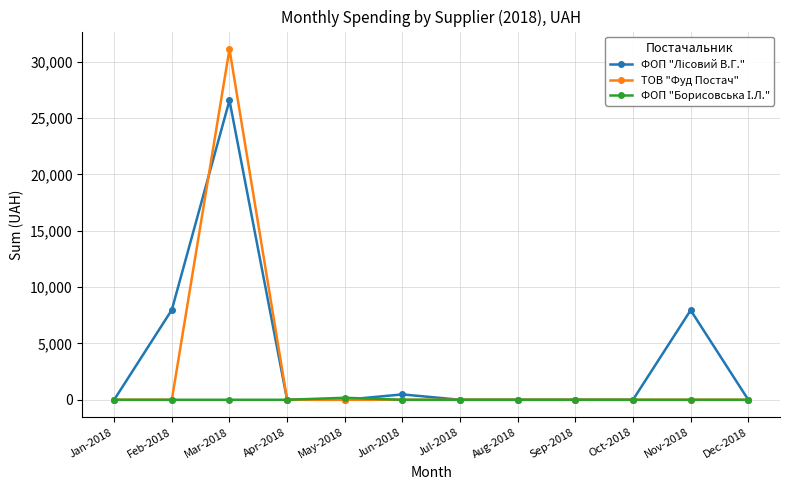

Is this an area chart (filled region under the line)?

No